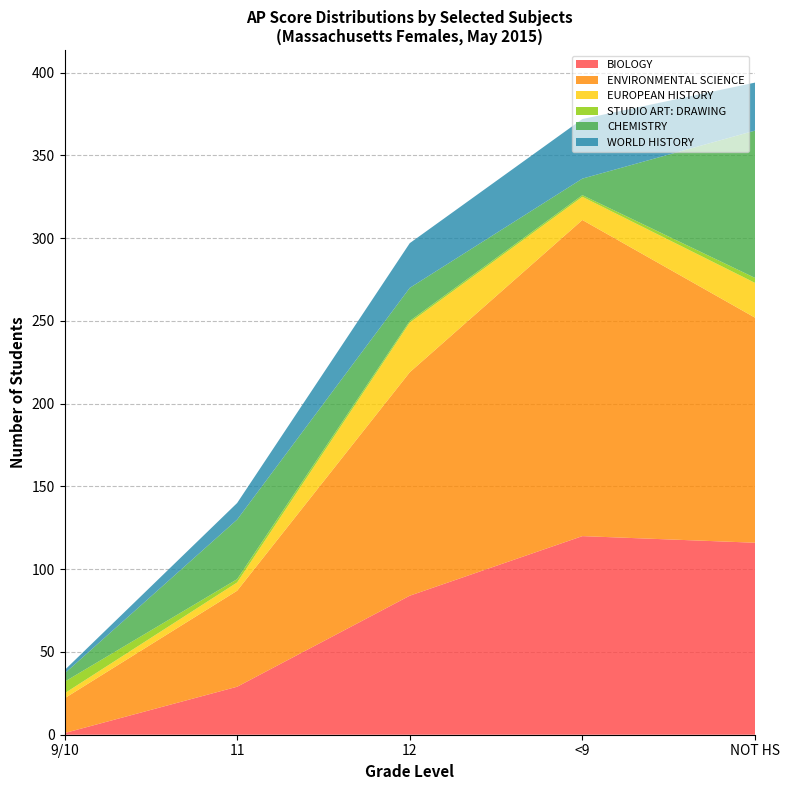

Reading right to left, transcribe all the data shown in this chart.

BIOLOGY: NOT HS=116	<9=120	12=84	11=29	9/10=1
ENVIRONMENTAL SCIENCE: NOT HS=136	<9=191	12=135	11=58	9/10=21
EUROPEAN HISTORY: NOT HS=21	<9=14	12=30	11=5	9/10=3
STUDIO ART: DRAWING: NOT HS=3	<9=1	12=1	11=2	9/10=7
CHEMISTRY: NOT HS=89	<9=10	12=20	11=36	9/10=5
WORLD HISTORY: NOT HS=29	<9=36	12=27	11=10	9/10=2